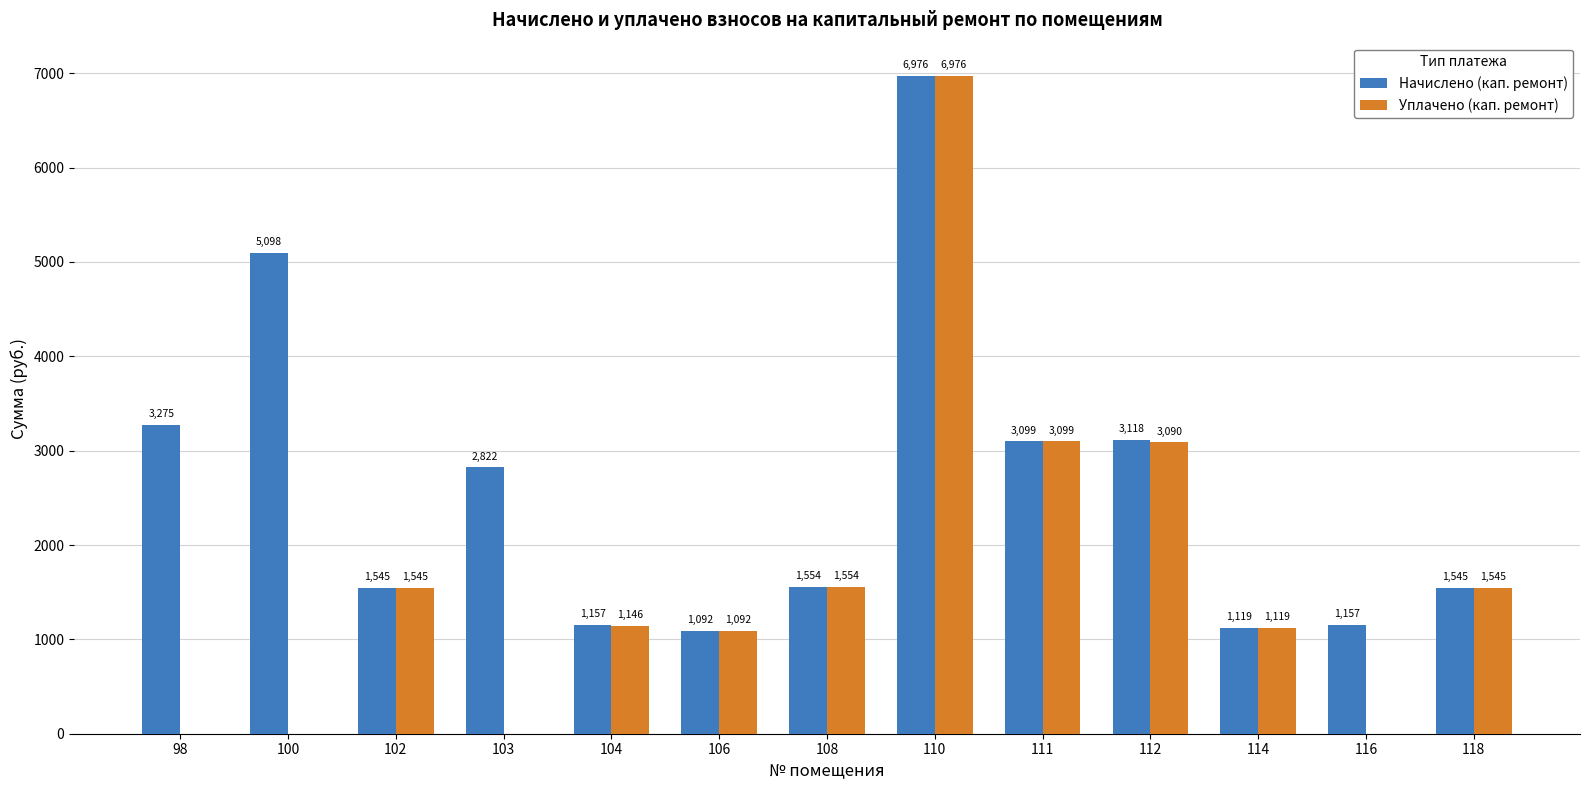

What is the highest value of the Начислено (кап. ремонт) series?

6976.0